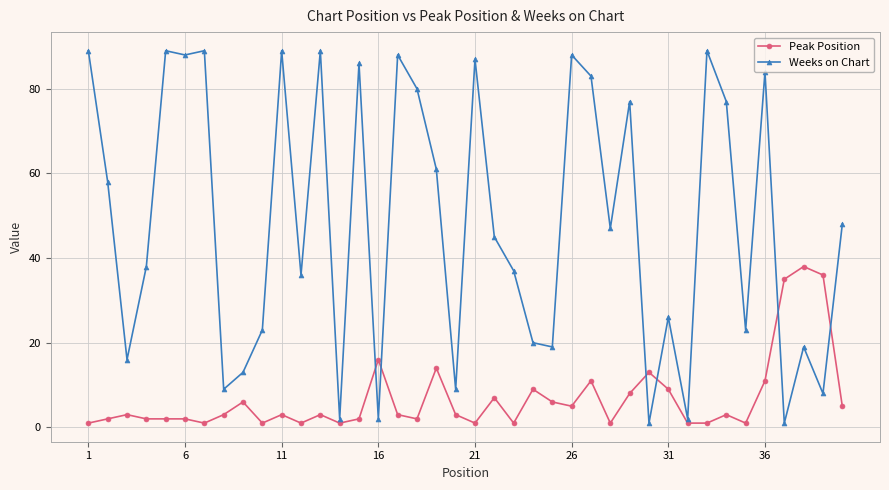

What is the maximum value for Weeks on Chart?

89